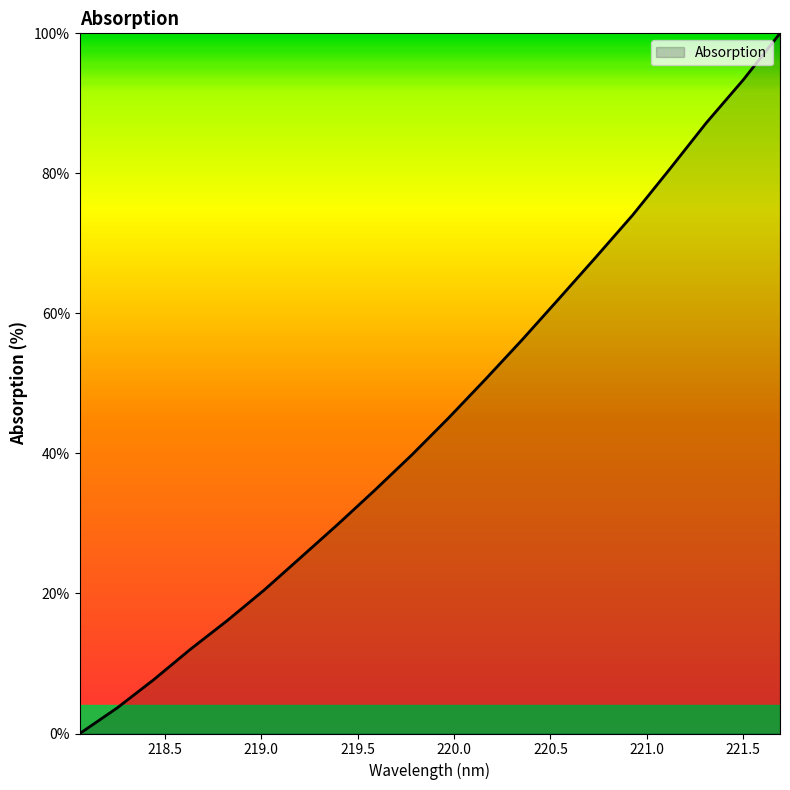

What is the greatest value displayed?

100.0